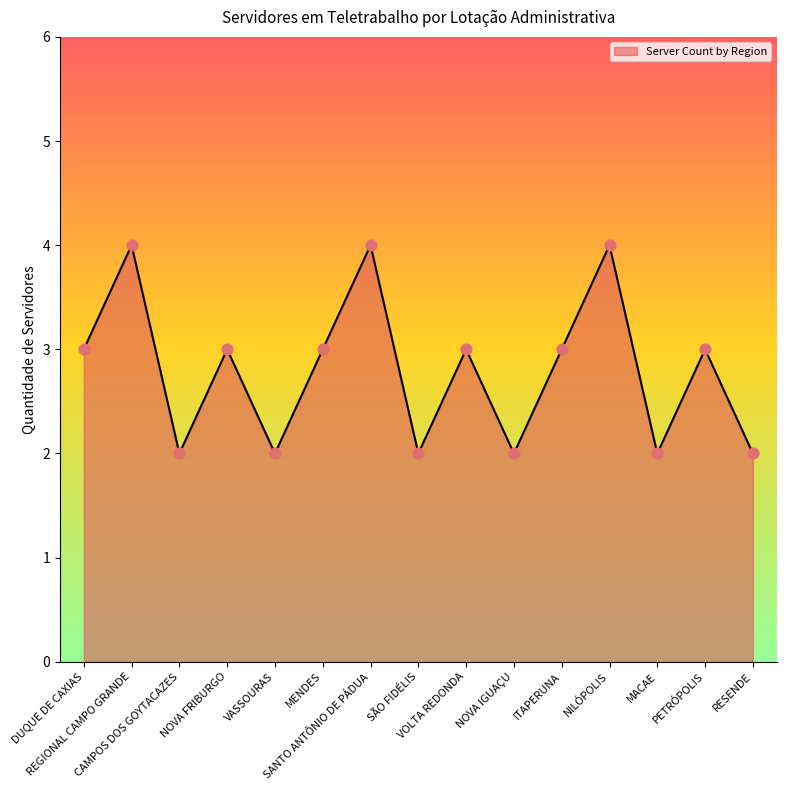

Between RESENDE and REGIONAL CAMPO GRANDE, which is larger?

REGIONAL CAMPO GRANDE